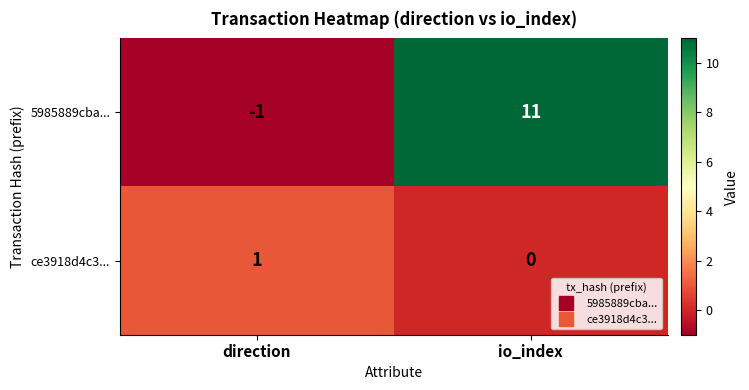

Reading left to right, extract all data points from this chart.

5985889cba...: -1	11
ce3918d4c3...: 1	0